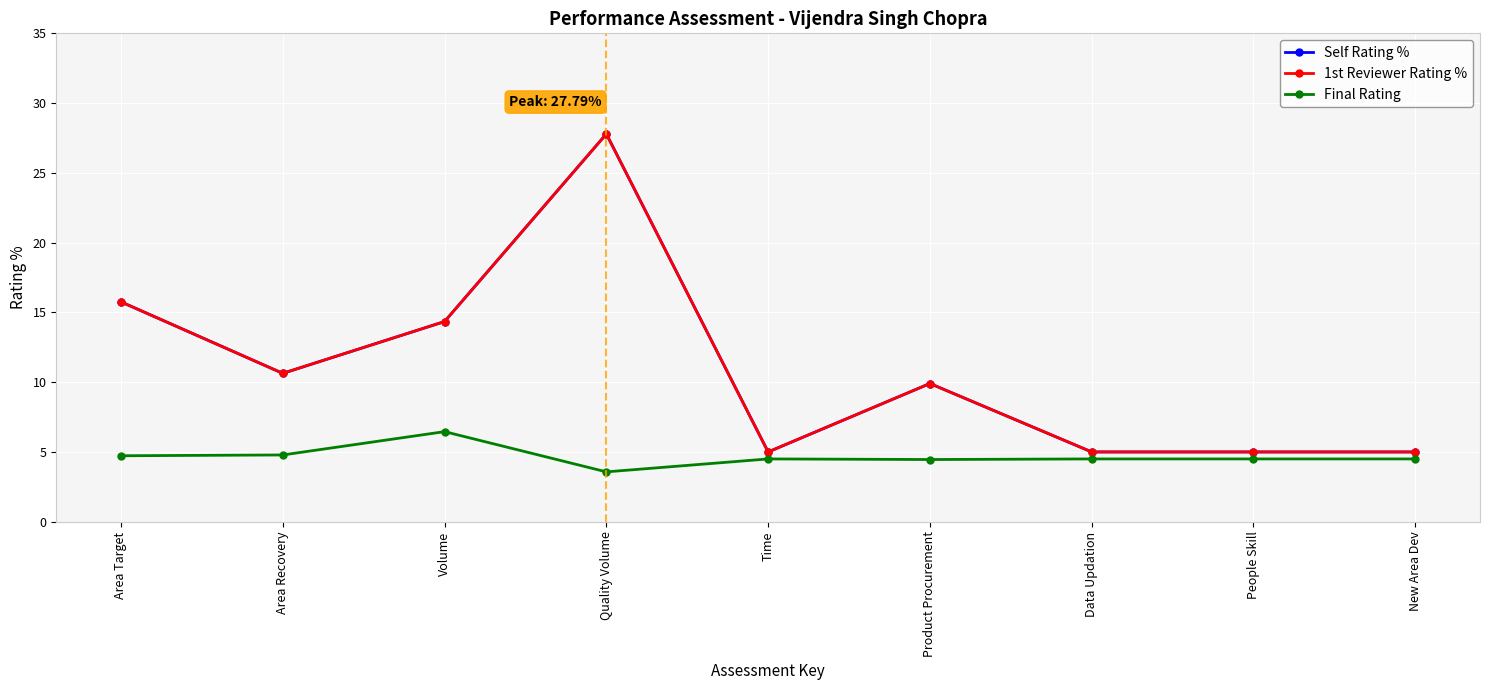

What is the smallest value displayed?

3.6